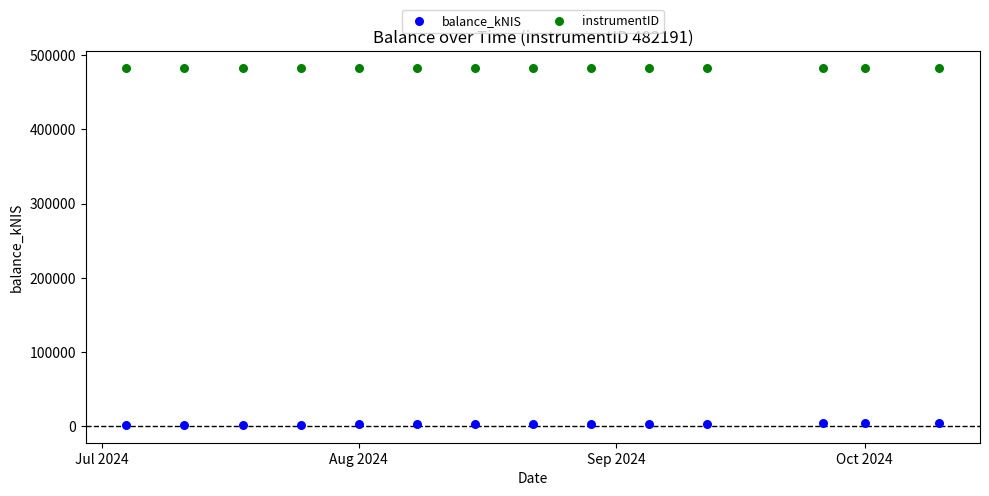

Which series contains the lowest Y value?

balance_kNIS